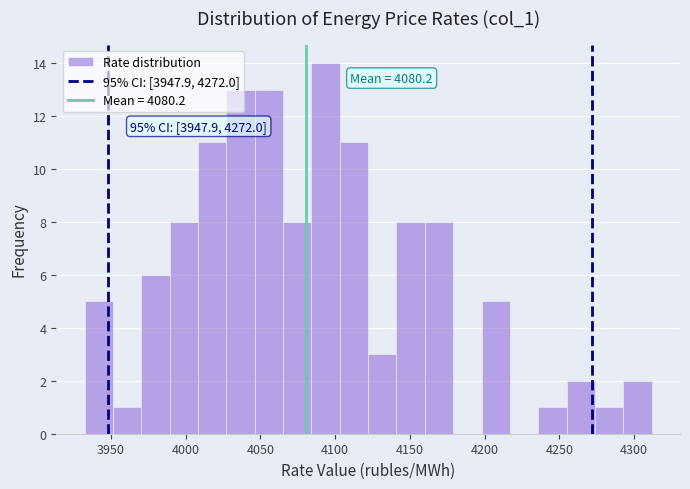

Read against the x-axis, roughly where is the centre of the tallest bar?

4095